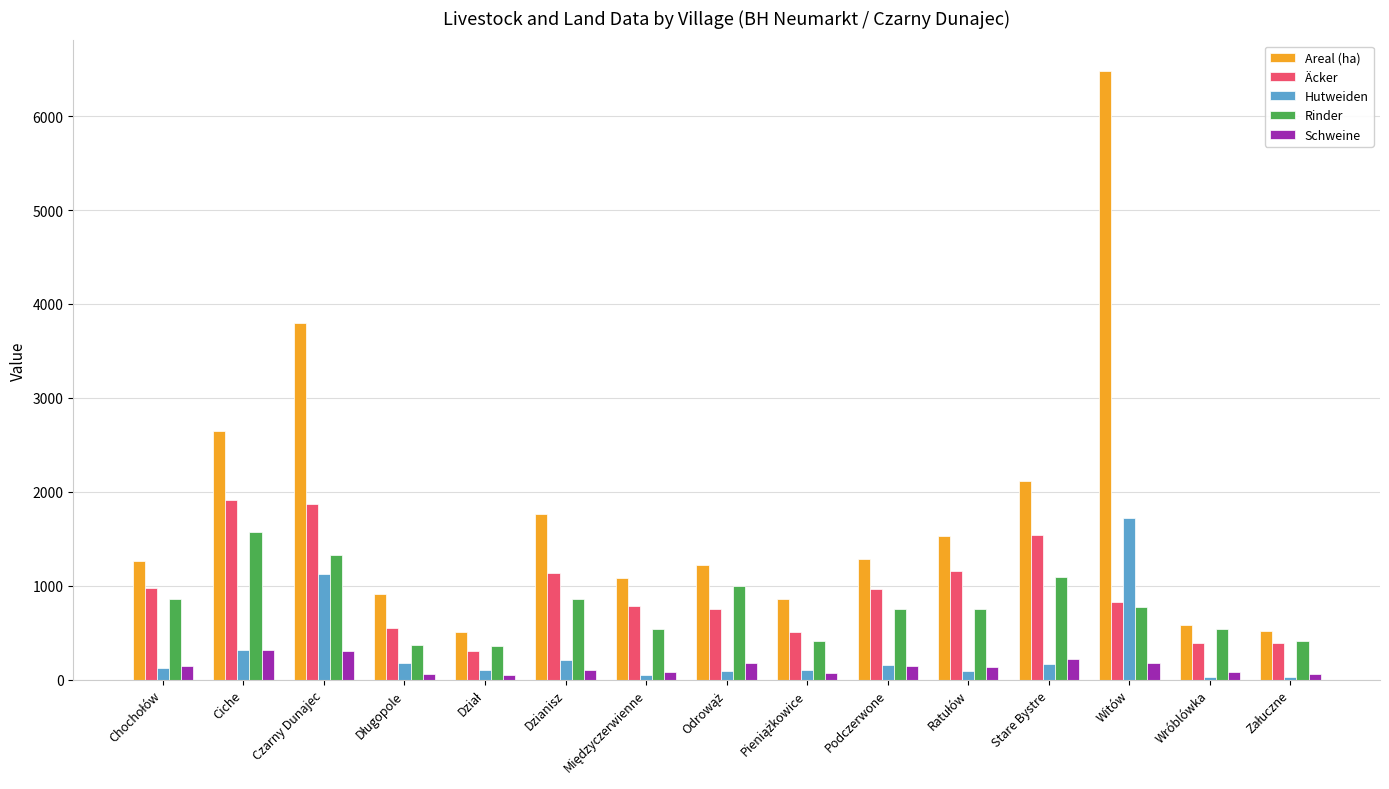

Rank the series by their maximum value, from highest to lowest.

Areal (ha), Äcker, Hutweiden, Rinder, Schweine